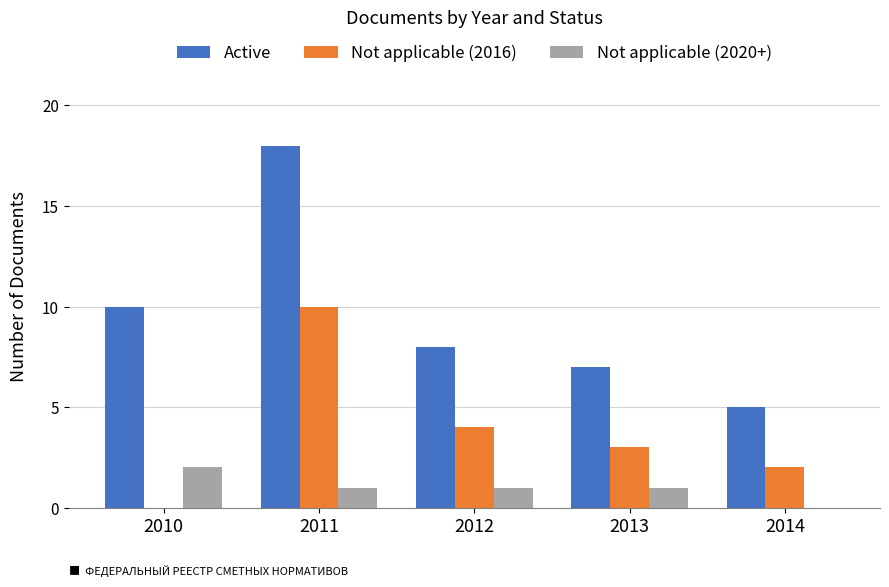

Is it true that Not applicable (2016) equals 10 at 2011?

True